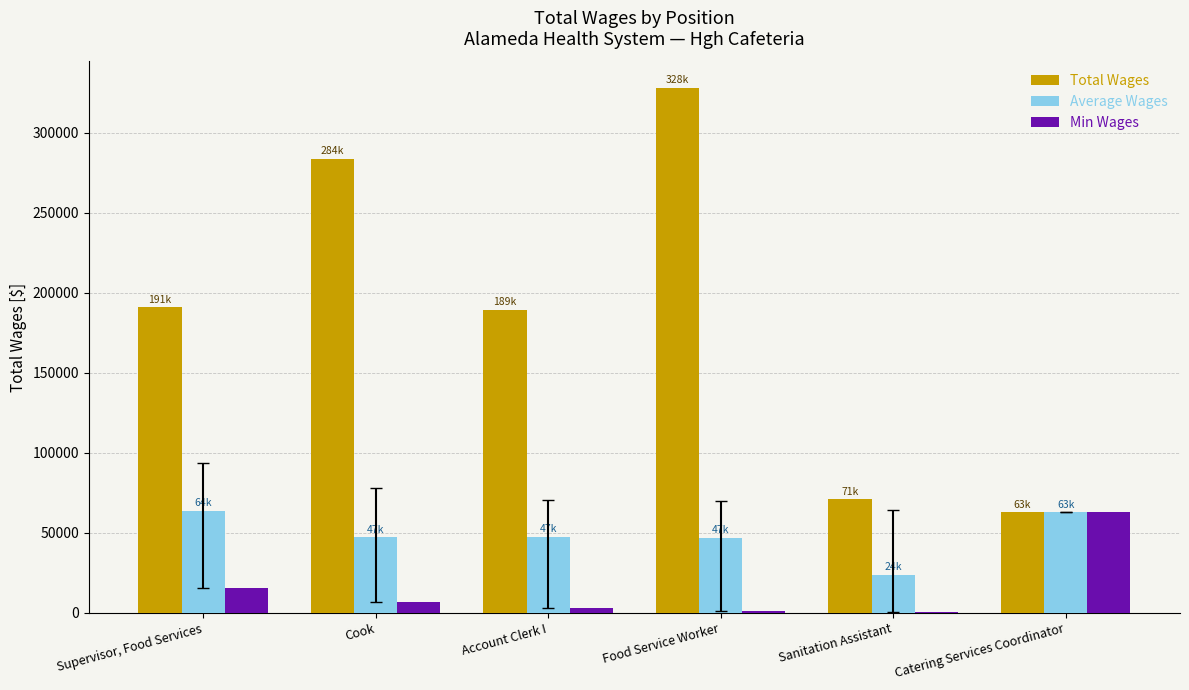

Read the Average Wages value at Food Service Worker.

46887.4